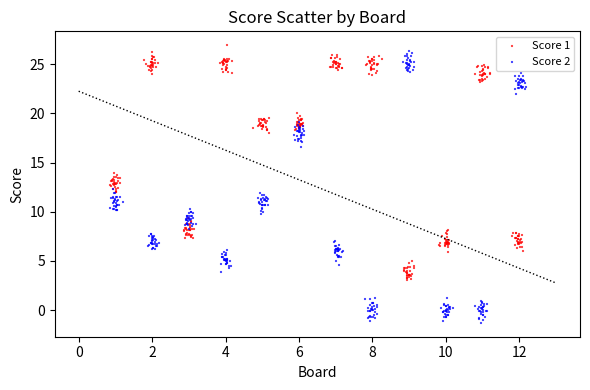

Which series reaches the minimum Y coordinate?

Score 2